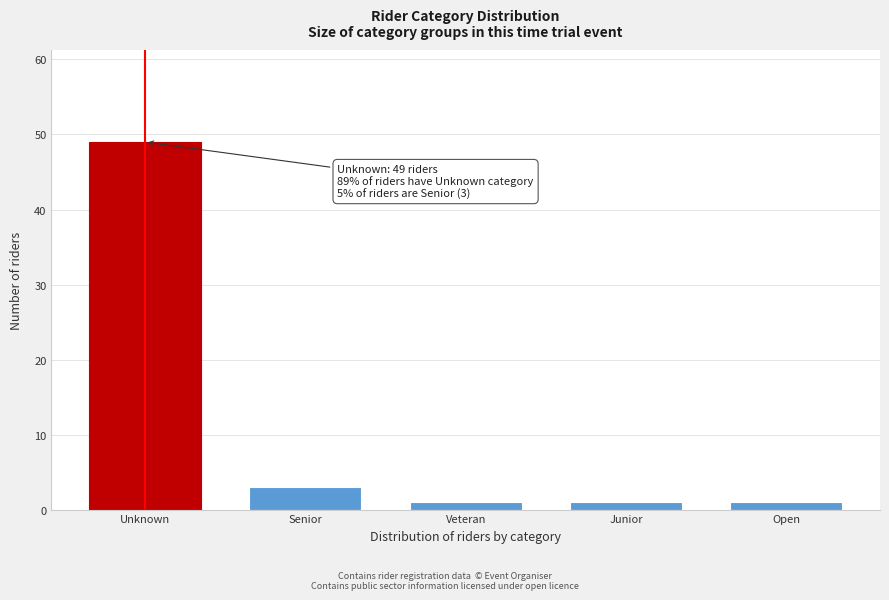

Reading left to right, extract all data points from this chart.

Unknown=49	Senior=3	Veteran=1	Junior=1	Open=1